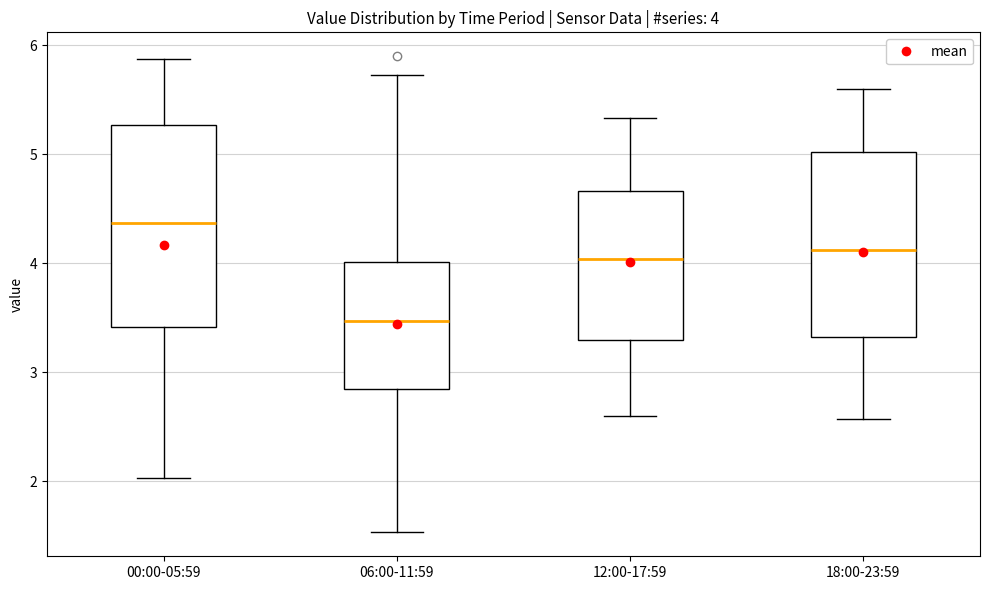

Comparing the boxes themselves (not the whiskers), which one is the tallest?

00:00-05:59